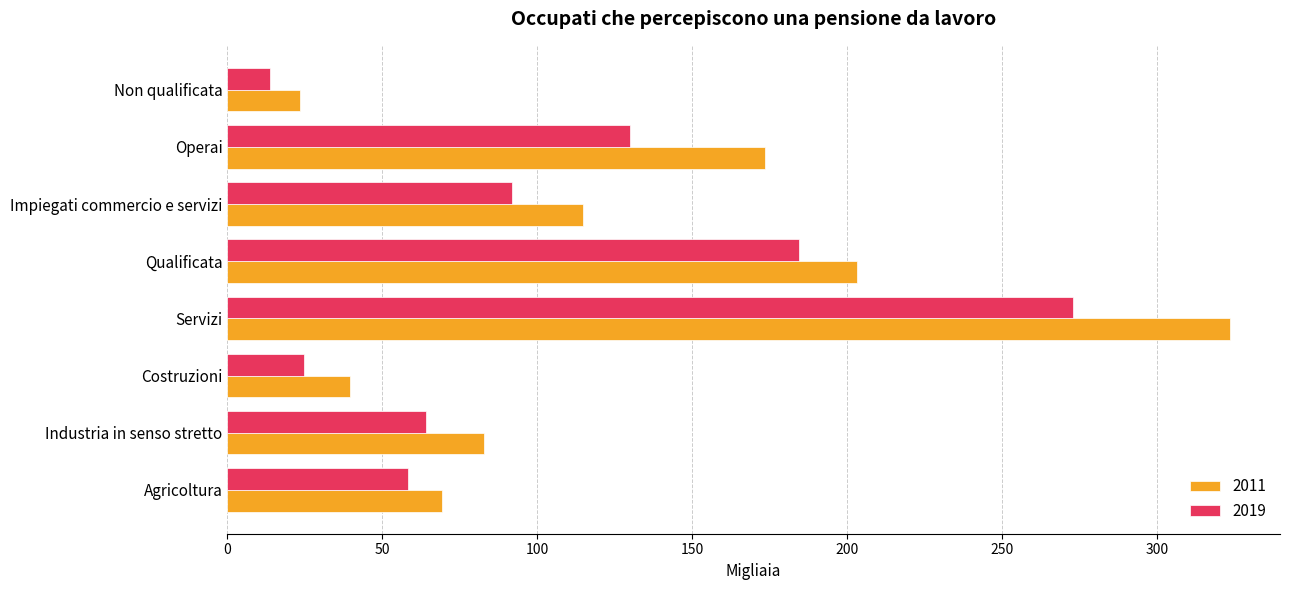

Which series has the widest spread of values?

2011